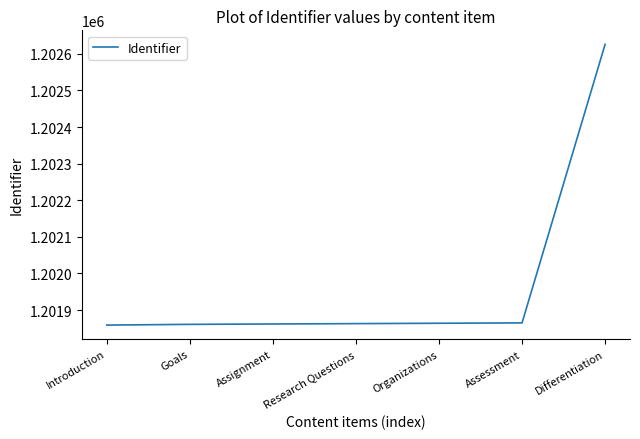

True or false: the data shows 675411 at Organizations.

False